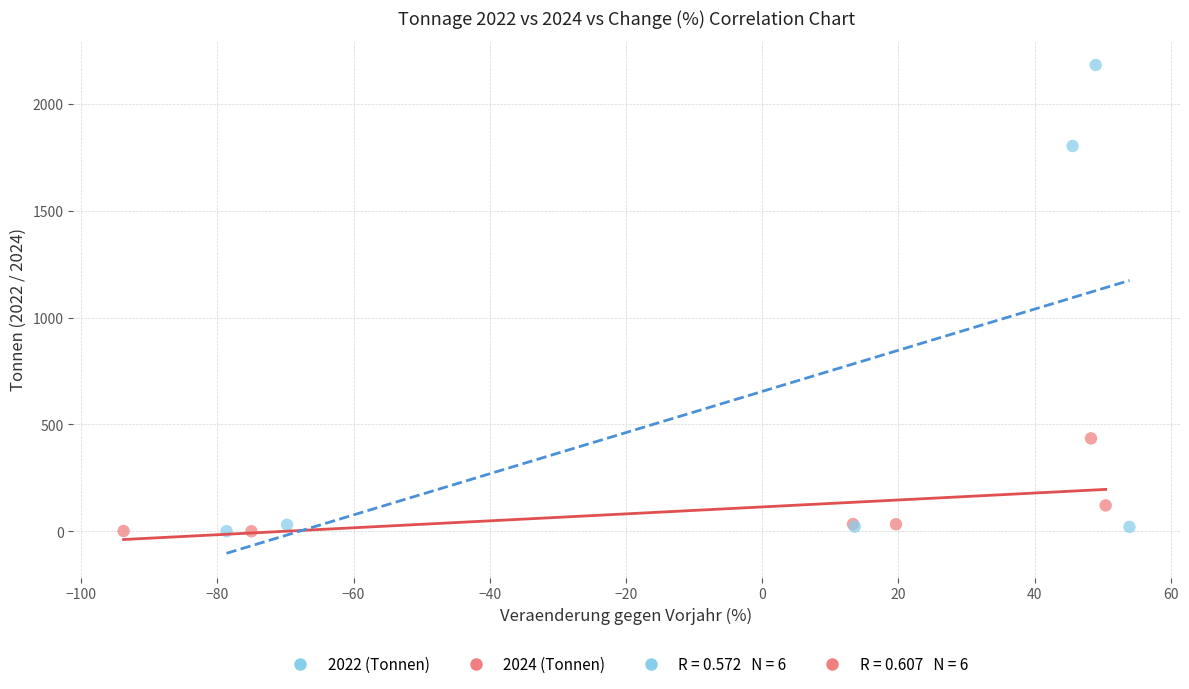

Which series contains the highest Y value?

2022 (Tonnen)